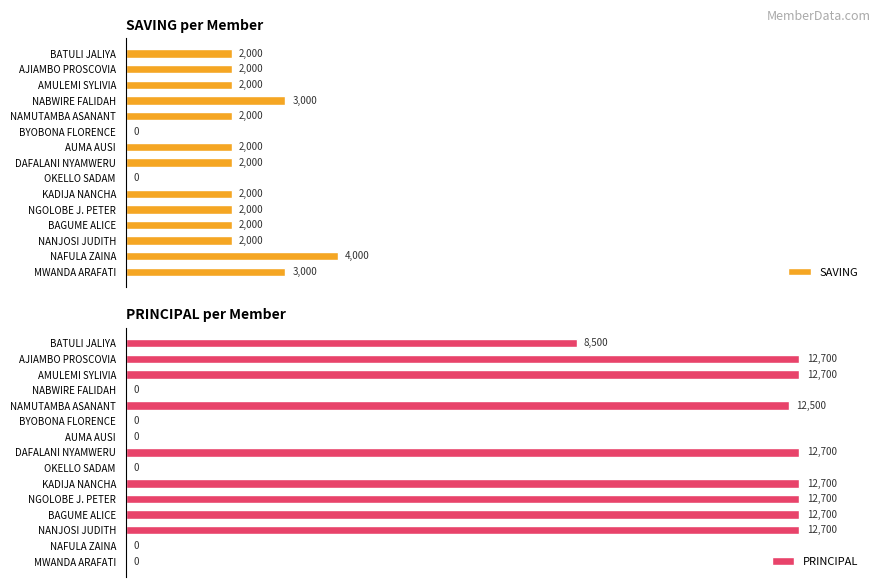

What is the difference between the second highest and minimum values in the SAVING series?

3000